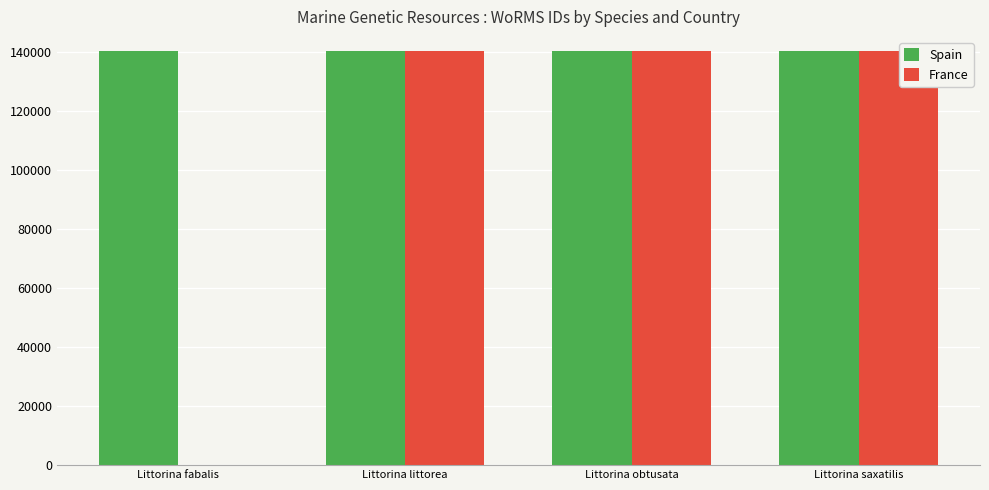

What are all the series names shown in the legend?

Spain, France